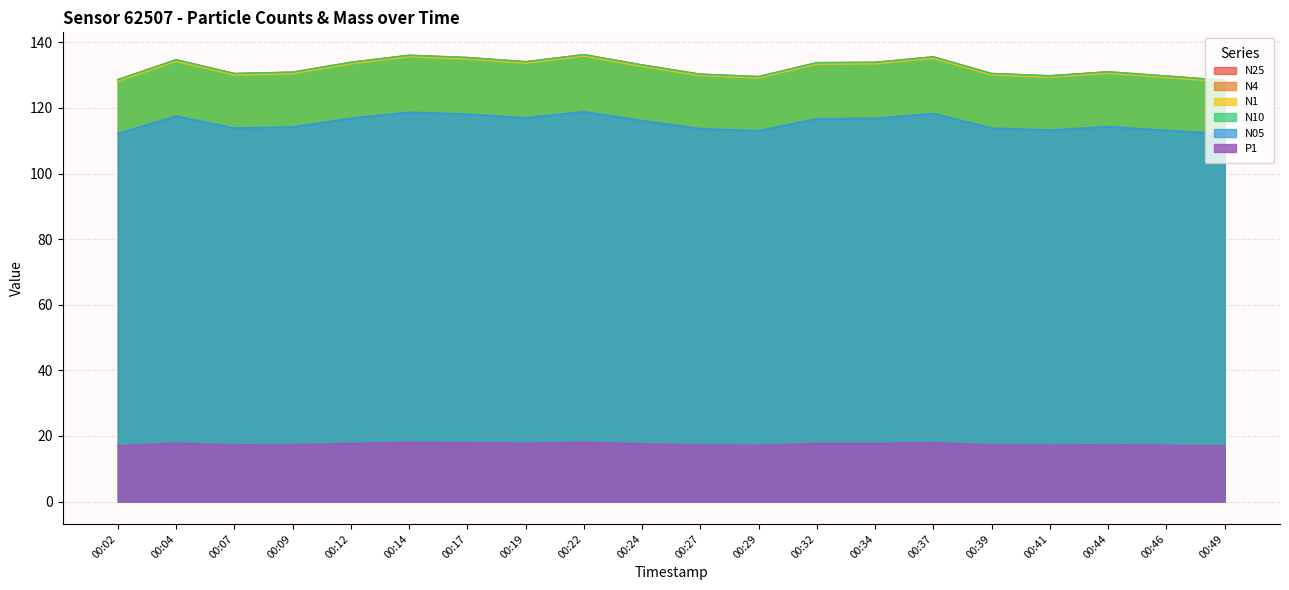

The P1 series shows 17.6 at 00:24. True or false?

True